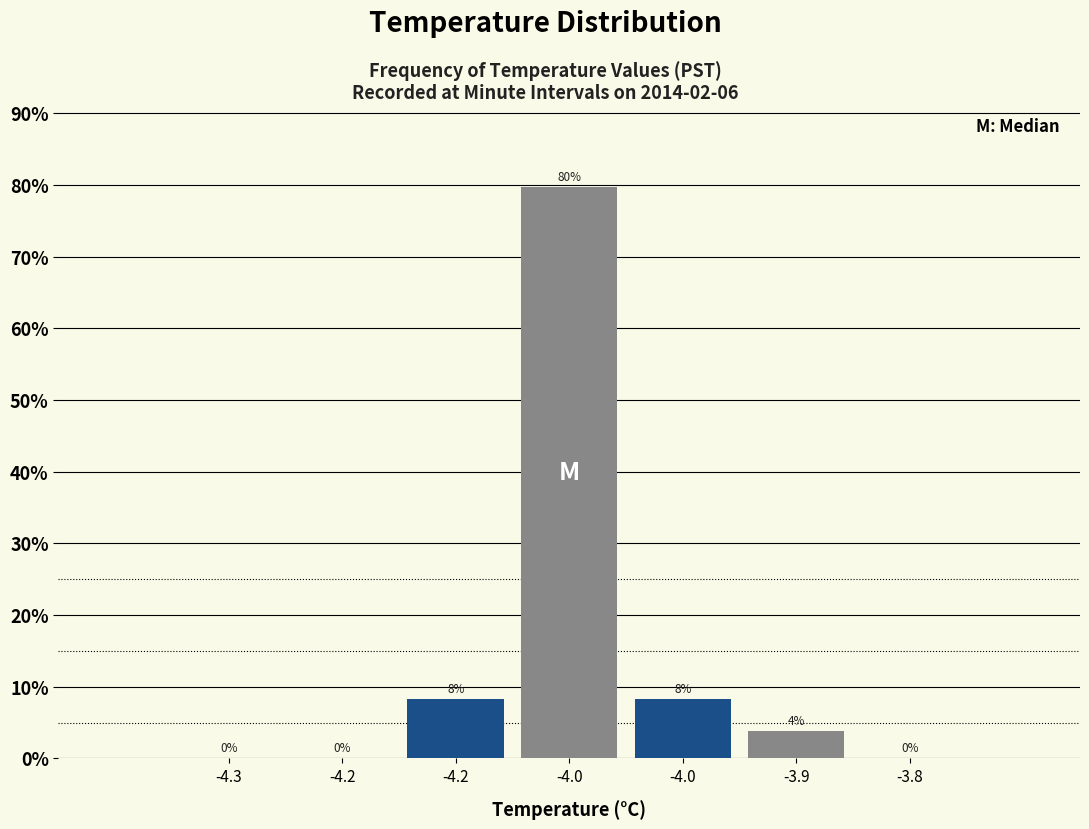

How many series are shown in this chart?

1